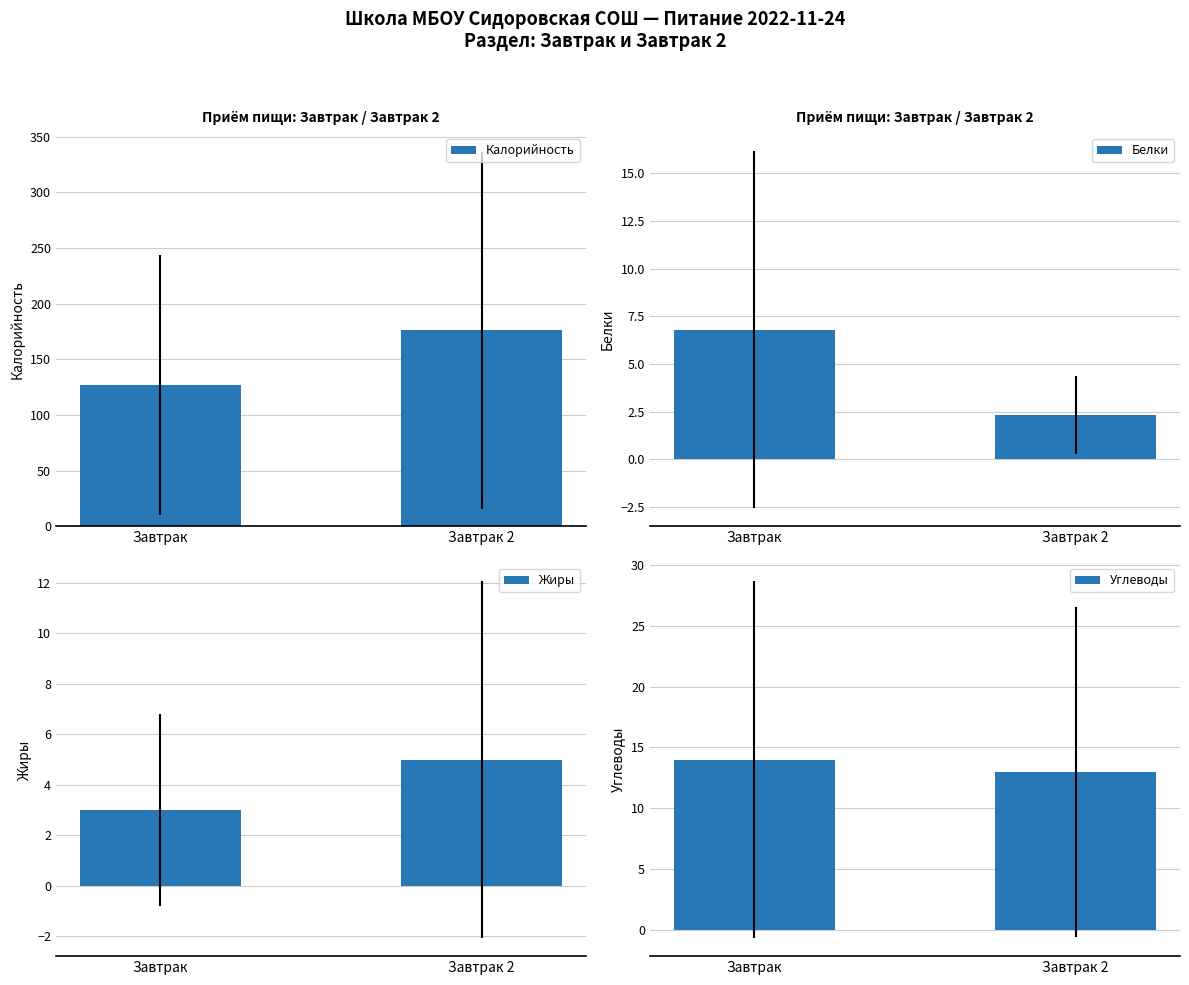

Read the Углеводы value at Завтрак.

14